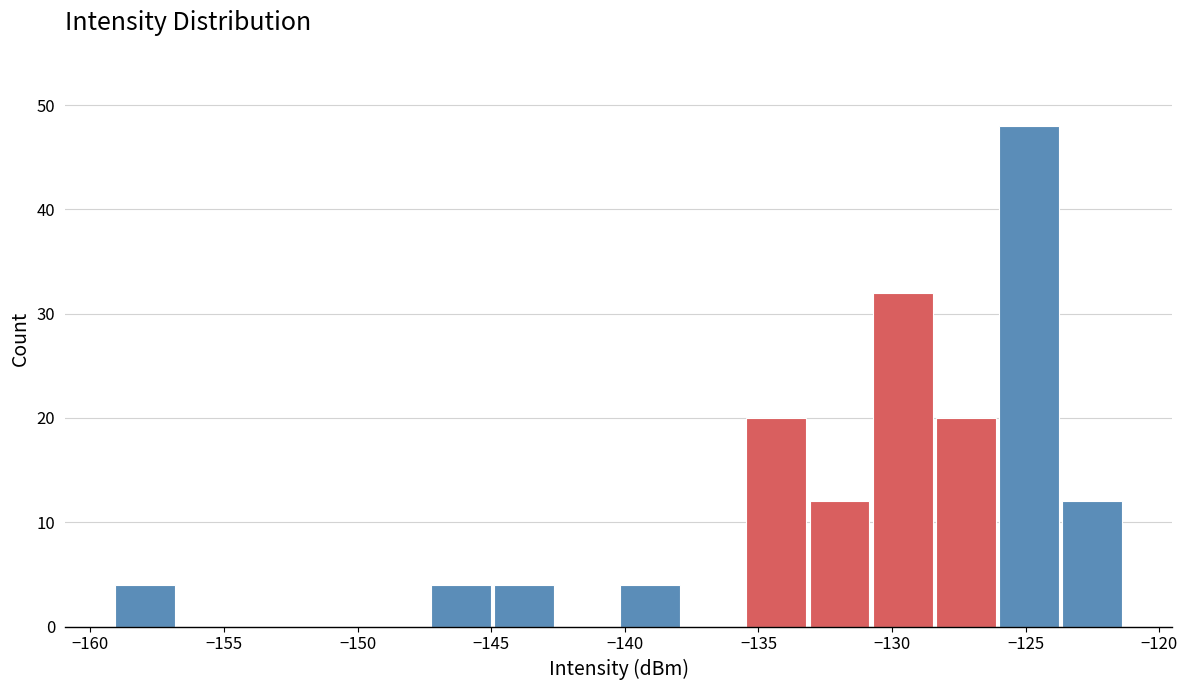

Reading left to right, list every bar in this chart as the range it spans on the x-axis followed by its height. Neither the bar edges nor the heights are printed on the chart, so give them approximately, as read against the axes.

-159.0 to -156.5: 4
-156.5 to -154.5: 0
-154.5 to -152.0: 0
-152.0 to -149.5: 0
-149.5 to -147.5: 0
-147.5 to -145.0: 4
-145.0 to -142.5: 4
-142.5 to -140.0: 0
-140.0 to -138.0: 4
-138.0 to -135.5: 0
-135.5 to -133.0: 20
-133.0 to -130.5: 12
-130.5 to -128.5: 32
-128.5 to -126.0: 20
-126.0 to -123.5: 48
-123.5 to -121.5: 12